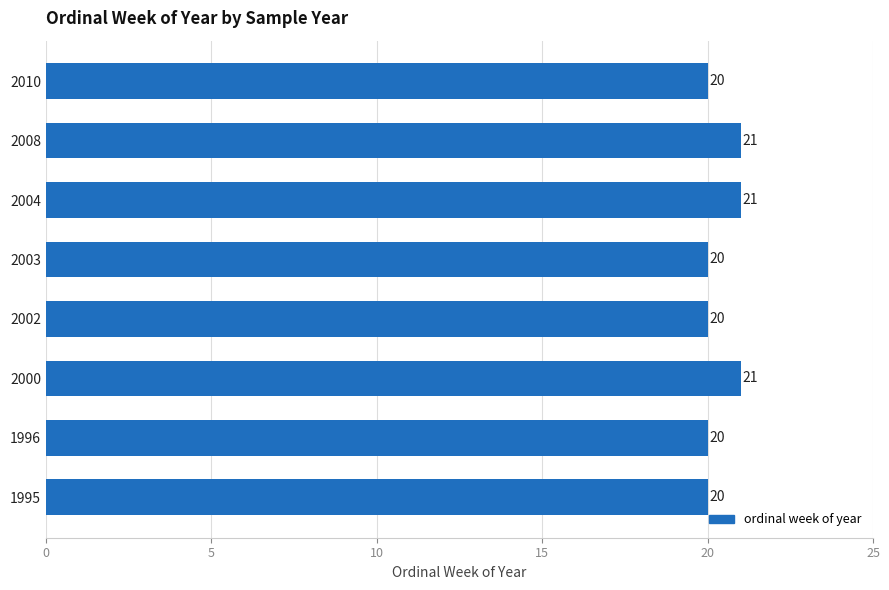

Reading top to bottom, extract all data points from this chart.

20	21	21	20	20	21	20	20